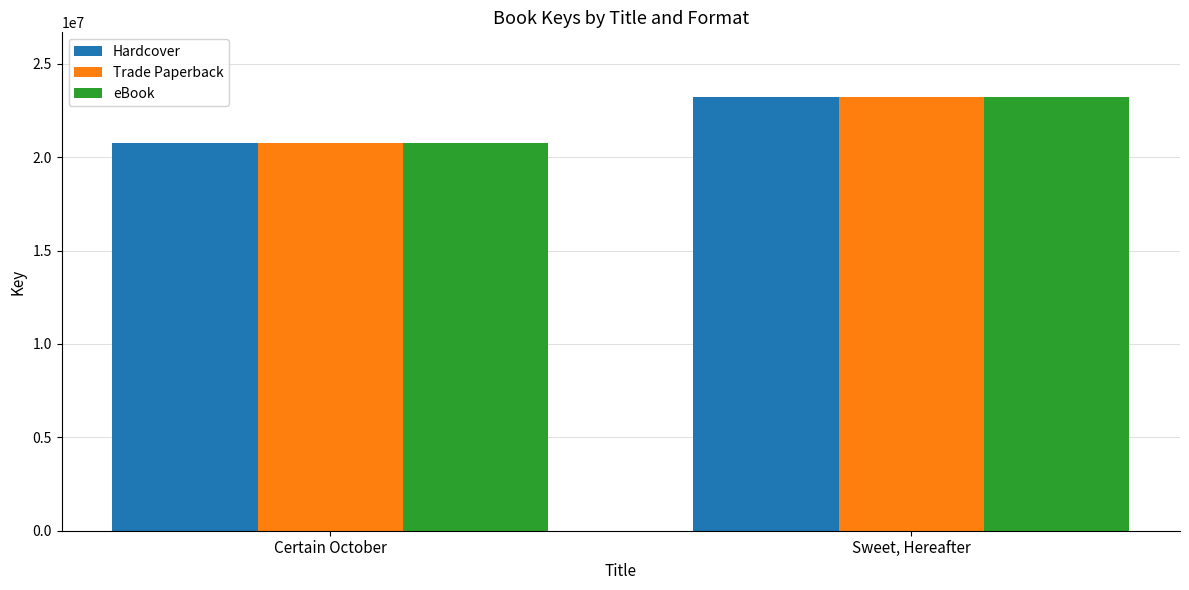

What is the average value of the Trade Paperback series?

21988770